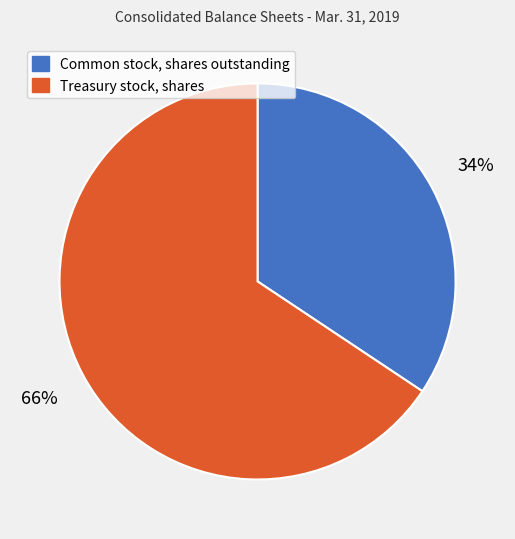

Rank the categories by value from lowest to highest.

Common stock, shares outstanding, Treasury stock, shares